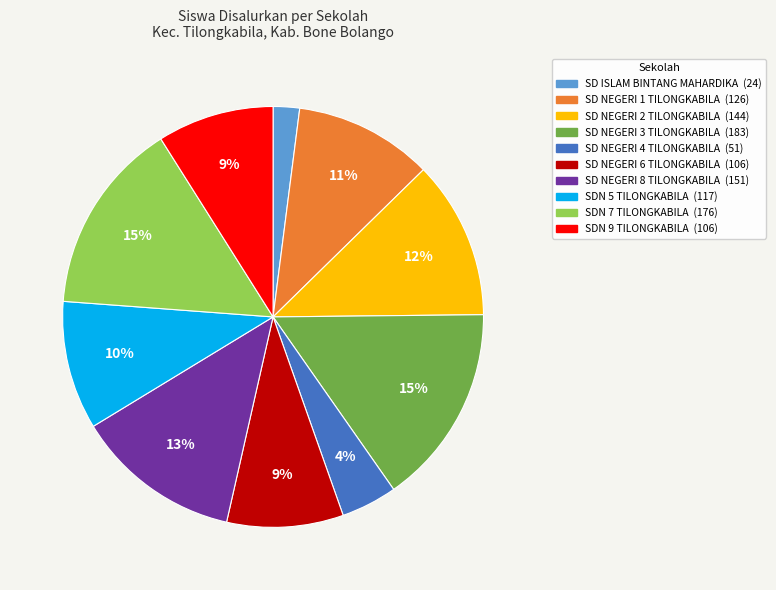

What is the smallest slice in the pie chart?

SD ISLAM BINTANG MAHARDIKA